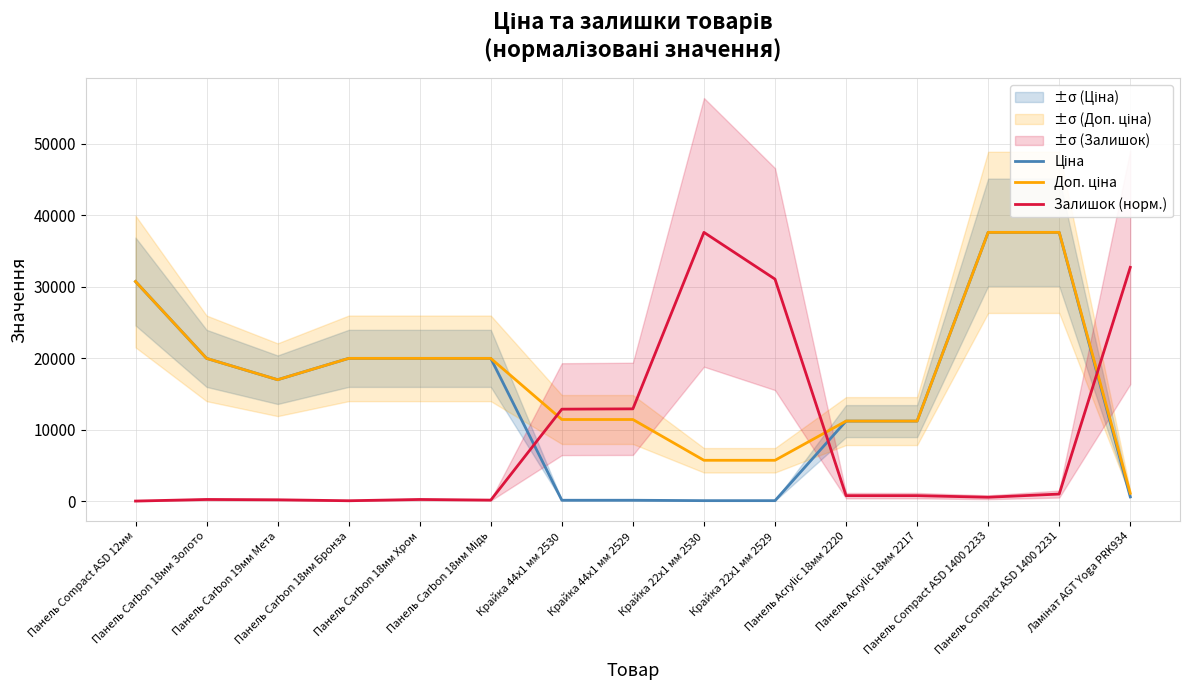

Reading right to left, transcribe all the data shown in this chart.

Ціна: 589.9	37593.6	37593.6	11188.2	11188.2	57.0	57.0	114.1	114.1	19964.2	19964.2	19964.2	16976.3	19964.2	30717.1
Доп. ціна: 1081.7	37593.6	37593.6	11188.2	11188.2	5705.0	5705.0	11410.0	11410.0	19964.2	19964.2	19964.2	16976.3	19964.2	30717.1
Залишок (норм.): 32699.8	978.8	533.9	756.3	756.3	31053.7	37593.6	12902.0	12857.5	133.5	222.4	44.5	178.0	222.4	0.0